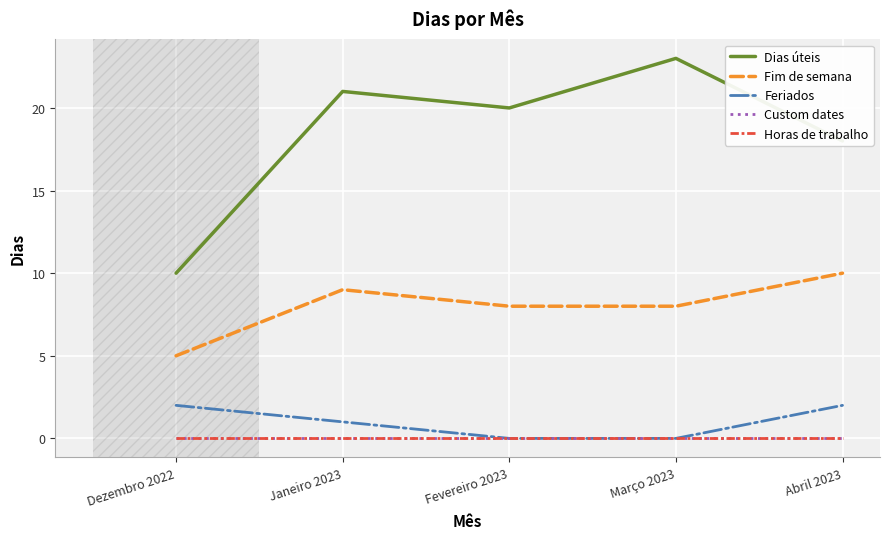

Does the chart have visible grid lines?

Yes